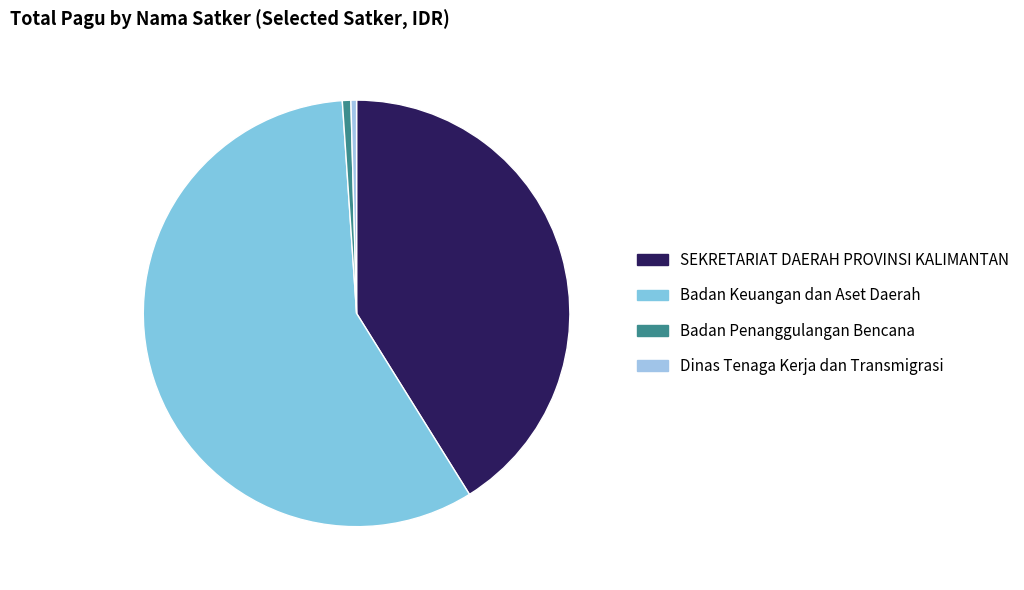

Which category has the biggest portion of the pie?

Badan Keuangan dan Aset Daerah